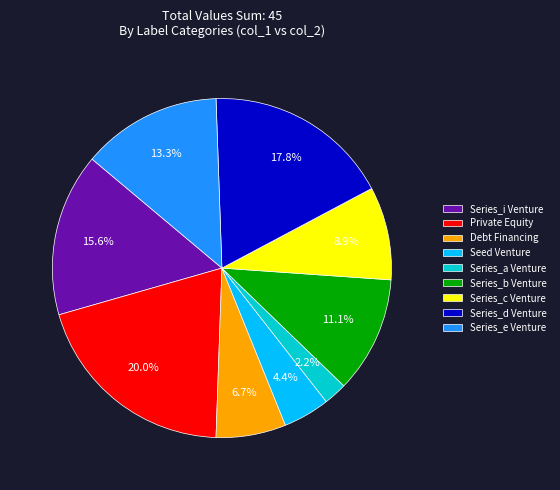

Is there any slice that represents more than half of the pie?

No